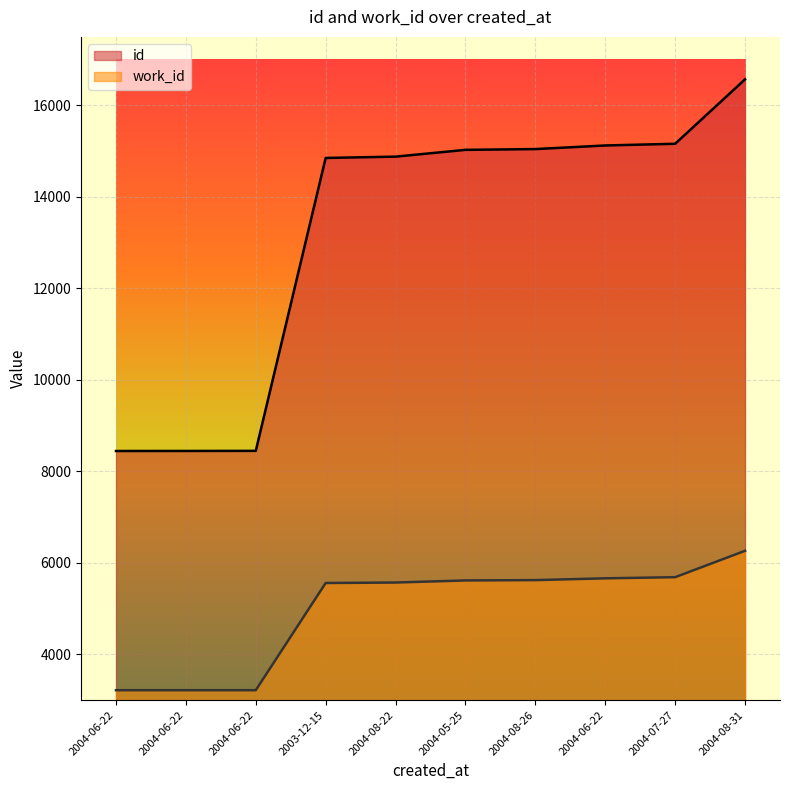

How many data points in id are above 15030?

4